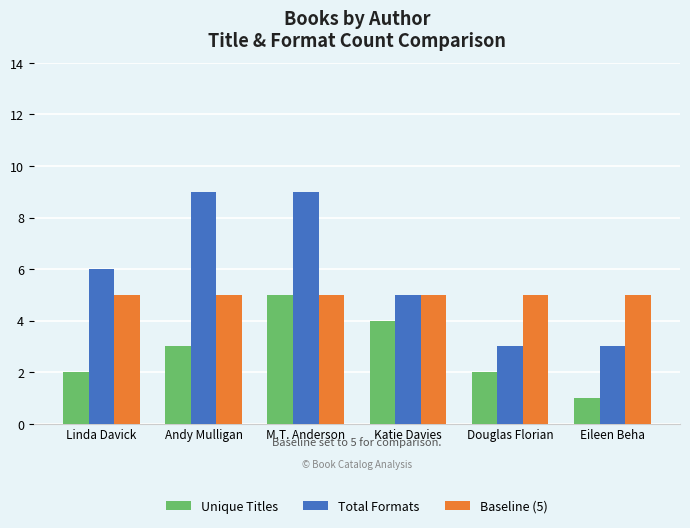

What is the difference between the maximum and minimum values in the Unique Titles series?

4